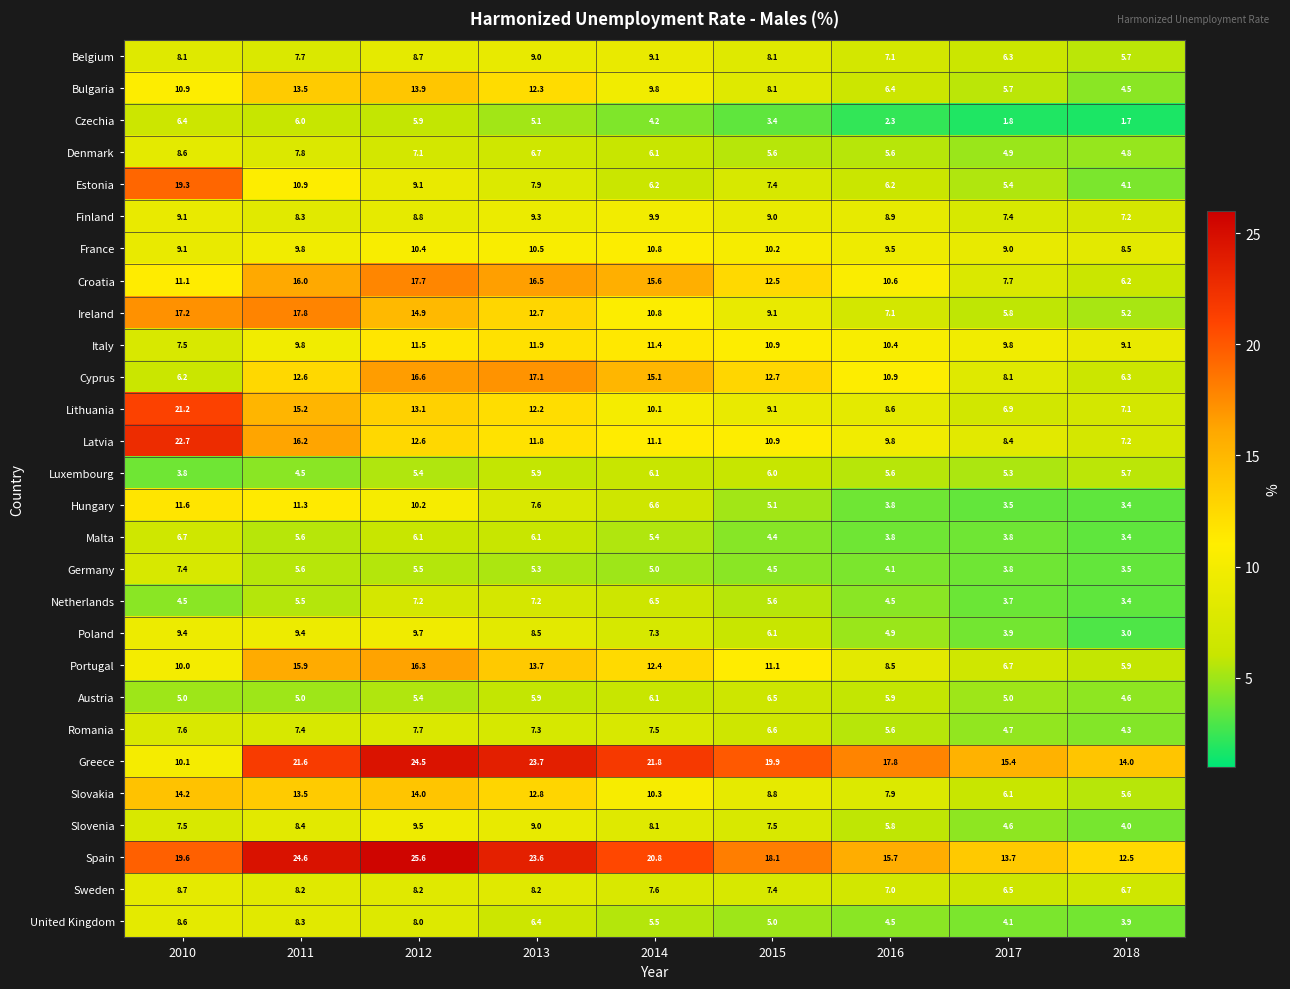

At which label does Greece reach its minimum?

2010